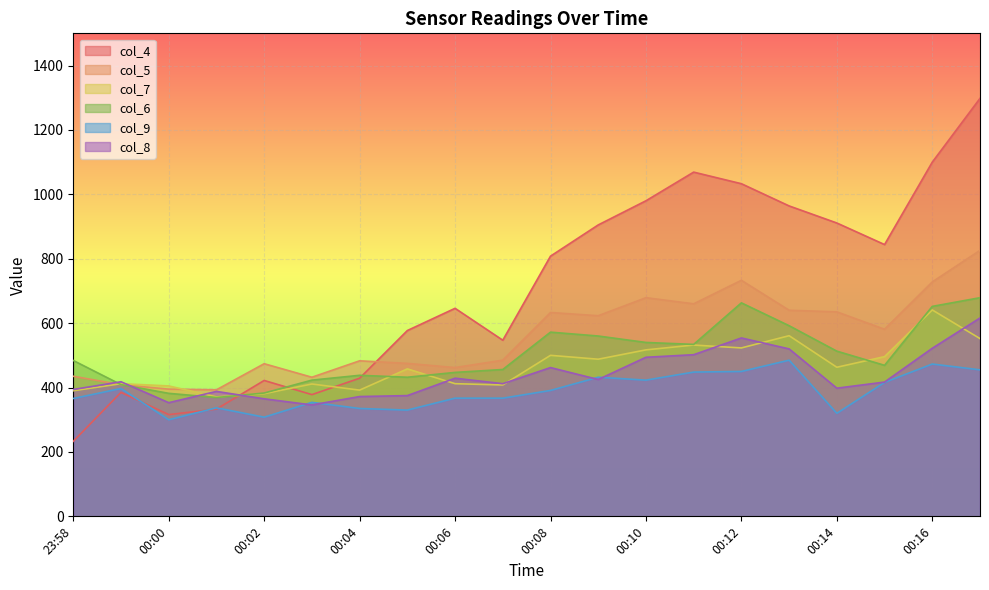

True or false: col_7 and col_9 intersect in this chart.

False